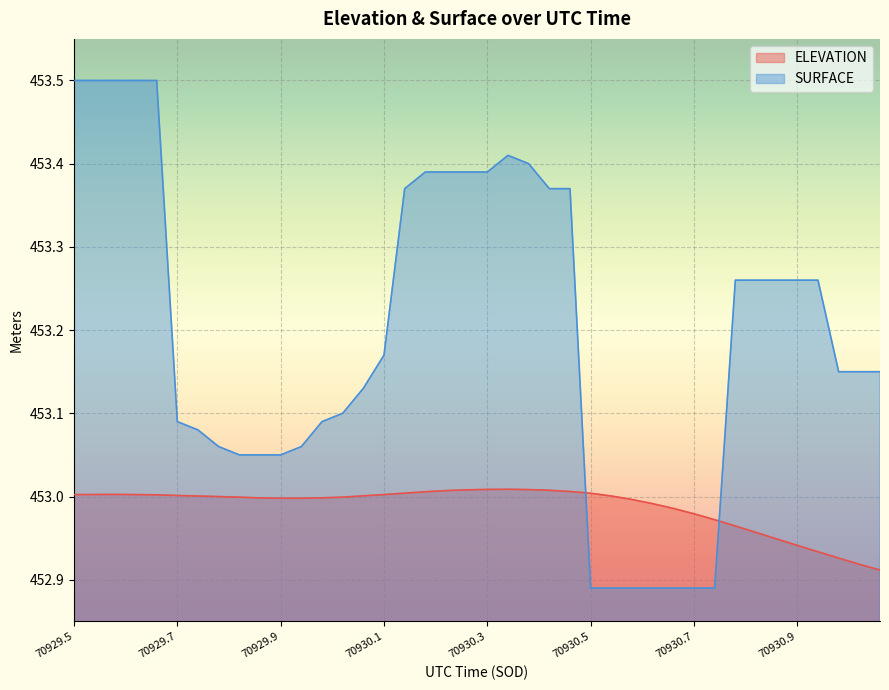

What is the label of the 4th point from the right?

70930.9544